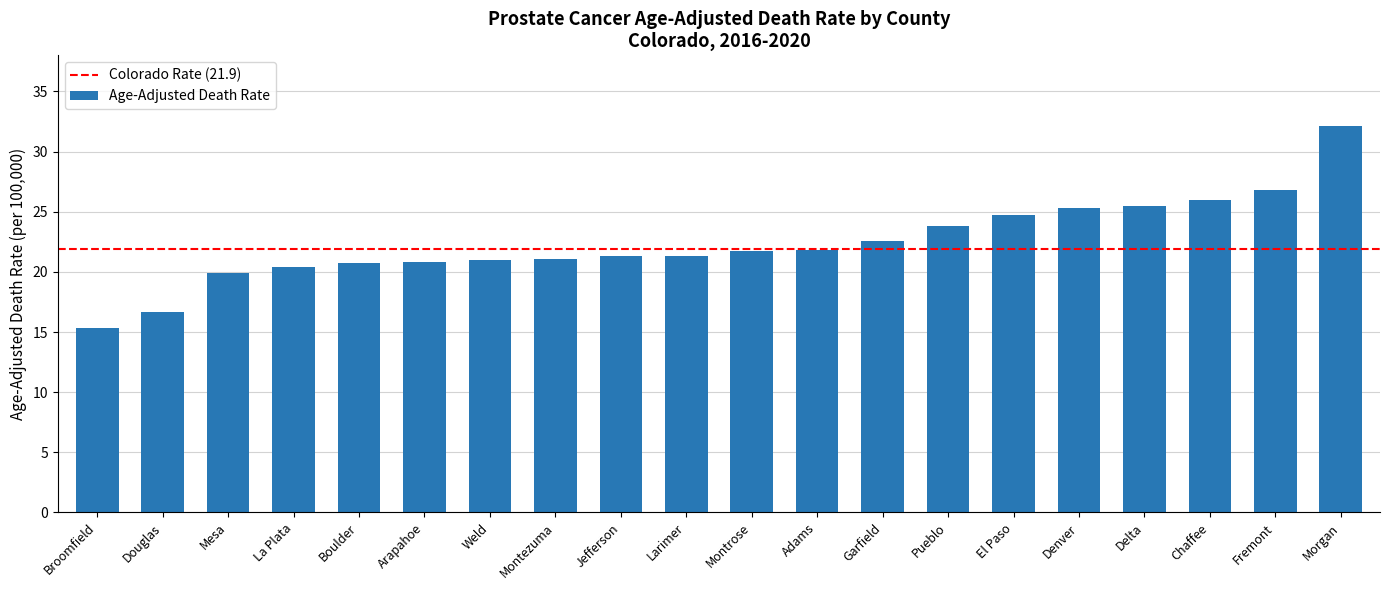

Is it true that the value at Pueblo is 23.8?

True